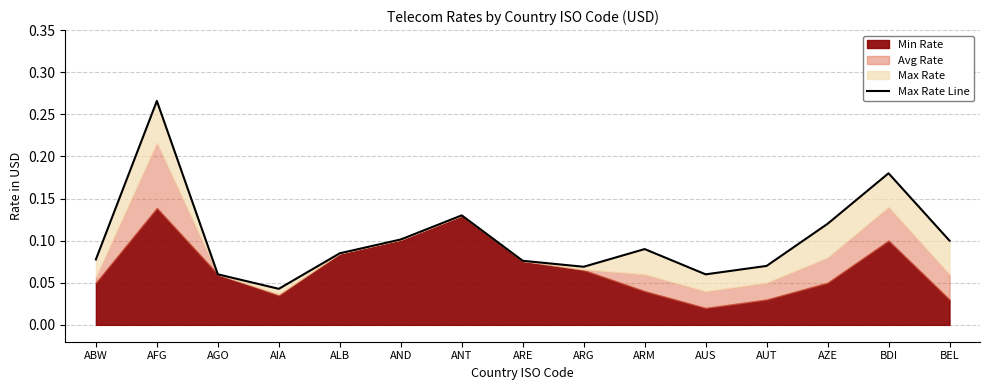

What is the maximum value shown in the chart?

0.3